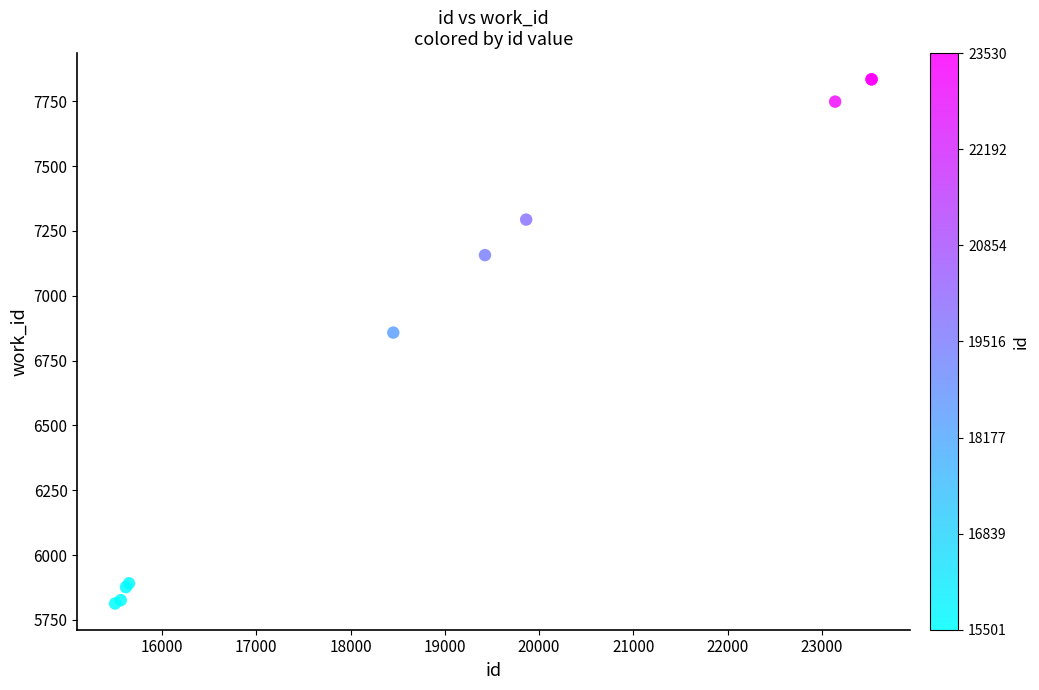

What Y value in the scatter plot is closest to 6824?

6858